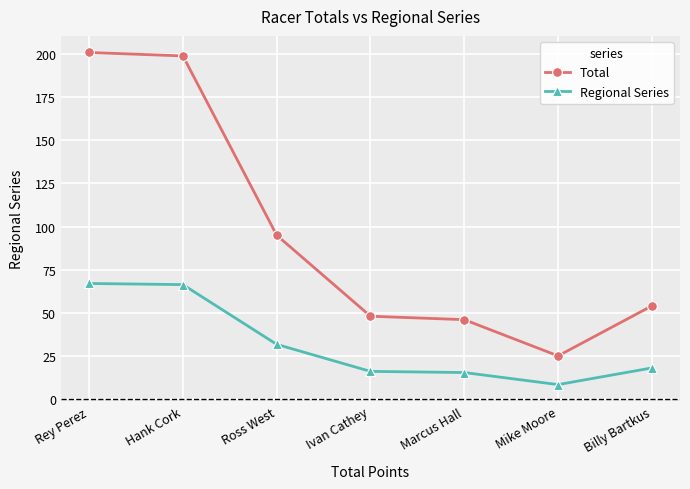

What is the maximum value shown in the chart?

201.0